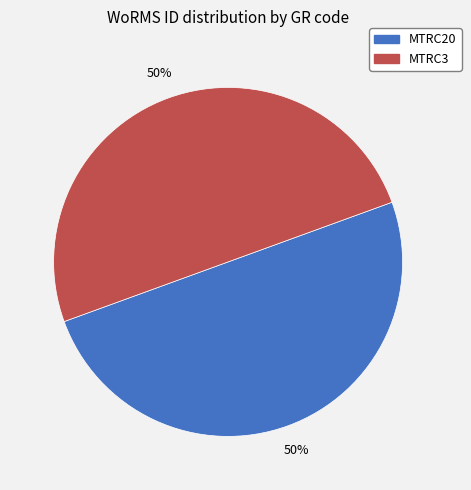

The MTRC3 slice represents 62% of the pie. True or false?

False